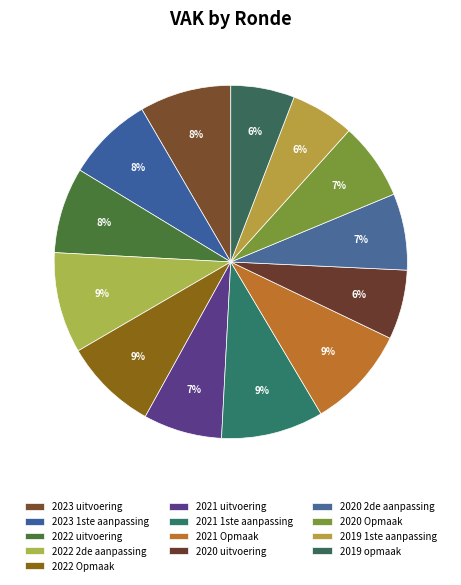

Does 2021 Opmaak account for over 50% of the chart?

No